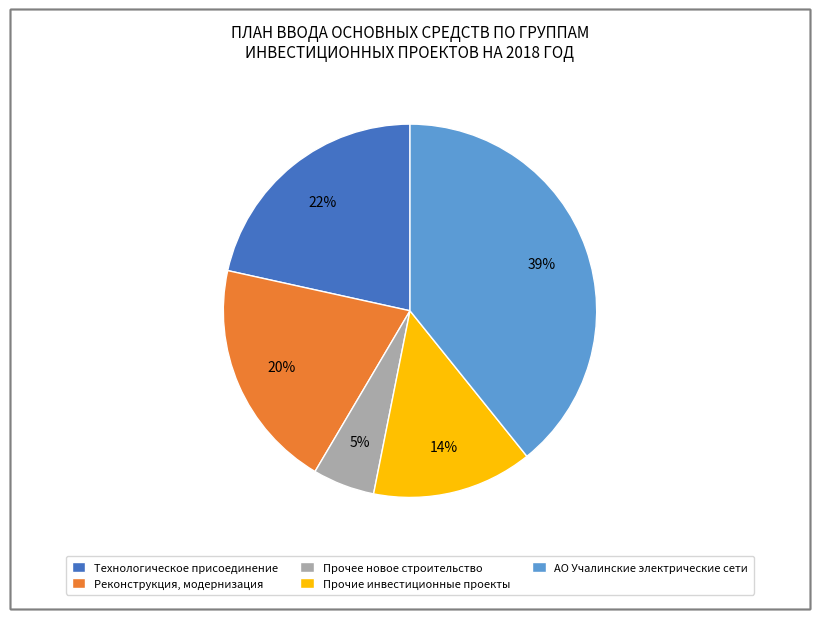

Which slice is the smallest?

Прочее новое строительство